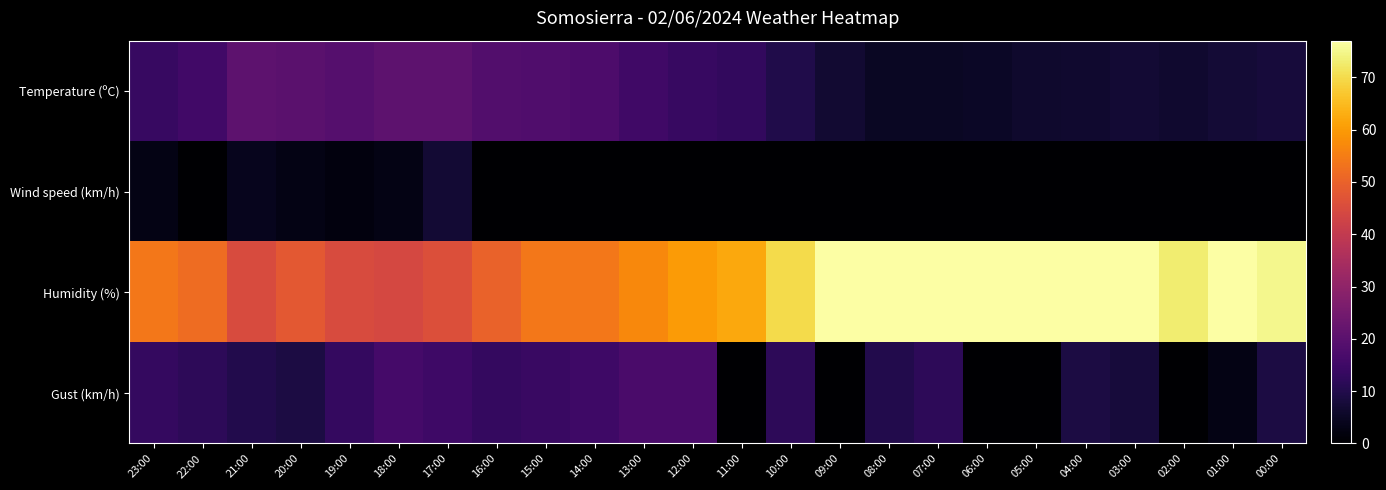

List the series in order of their peak value, highest first.

Humidity (%), Temperature (ºC), Gust (km/h), Wind speed (km/h)